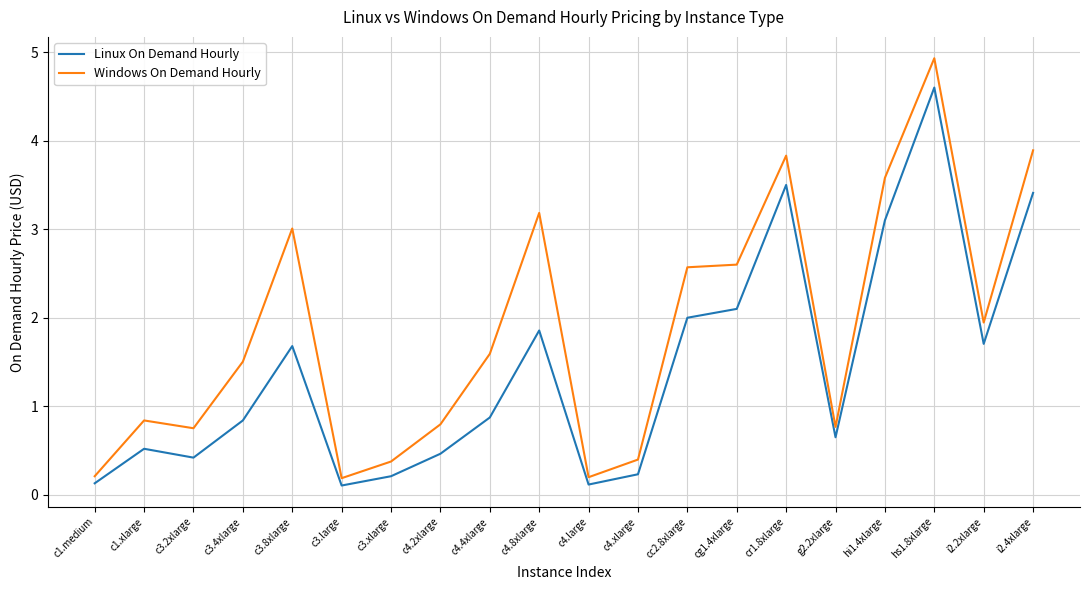

True or false: Windows On Demand Hourly has more than 2 interior local peaks.

True